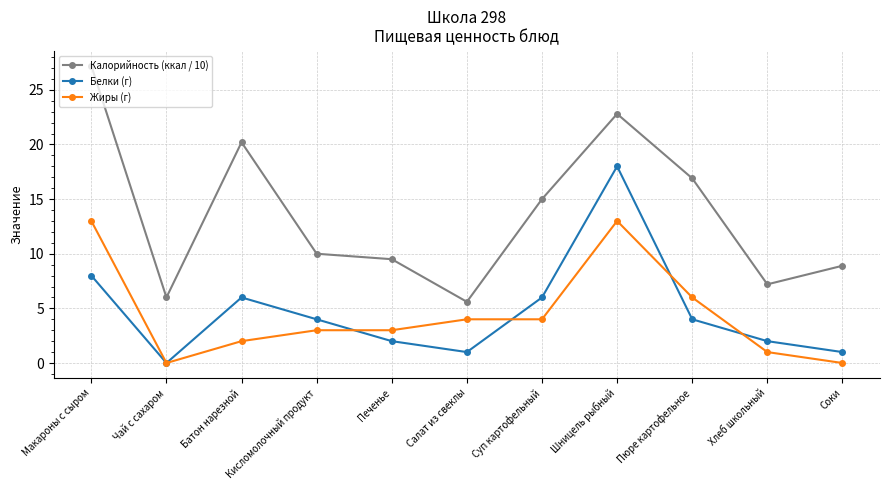

True or false: Жиры (г) and Белки (г) cross at least once.

True